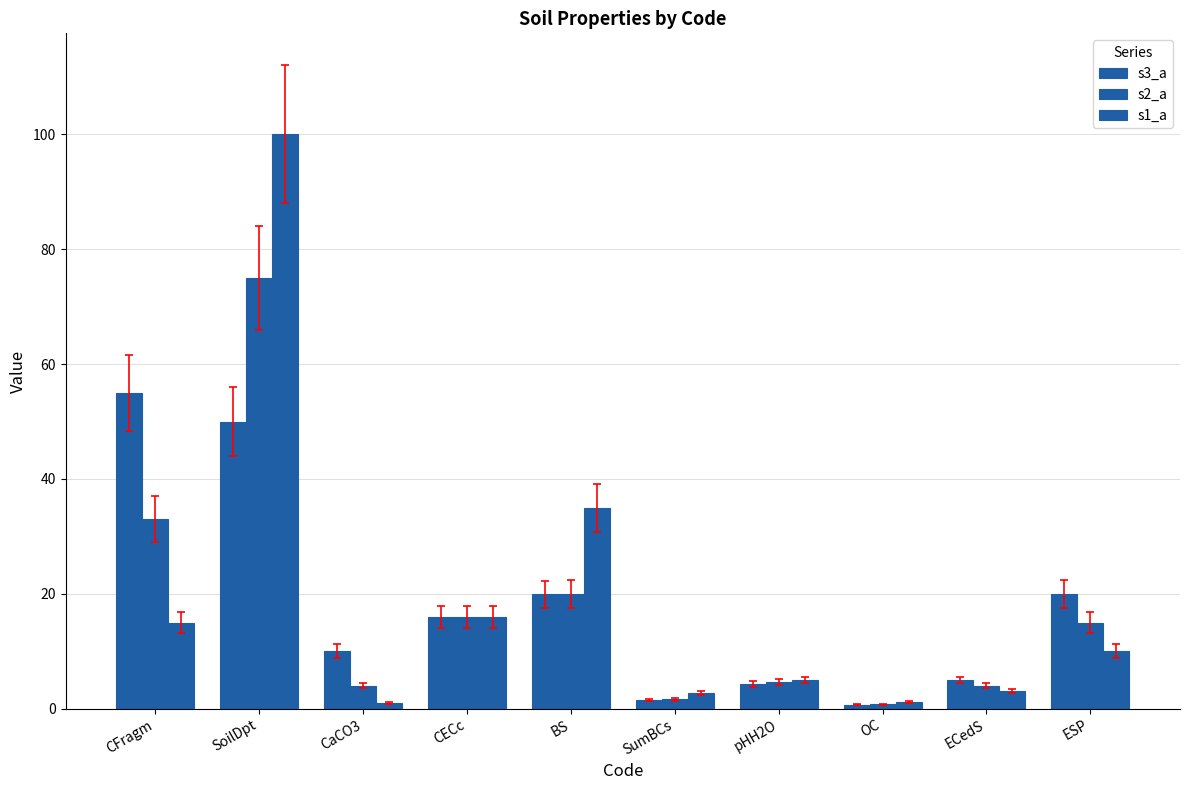

List the labels in order of s1_a value, largest first.

SoilDpt, BS, CECc, CFragm, ESP, pHH2O, ECedS, SumBCs, OC, CaCO3